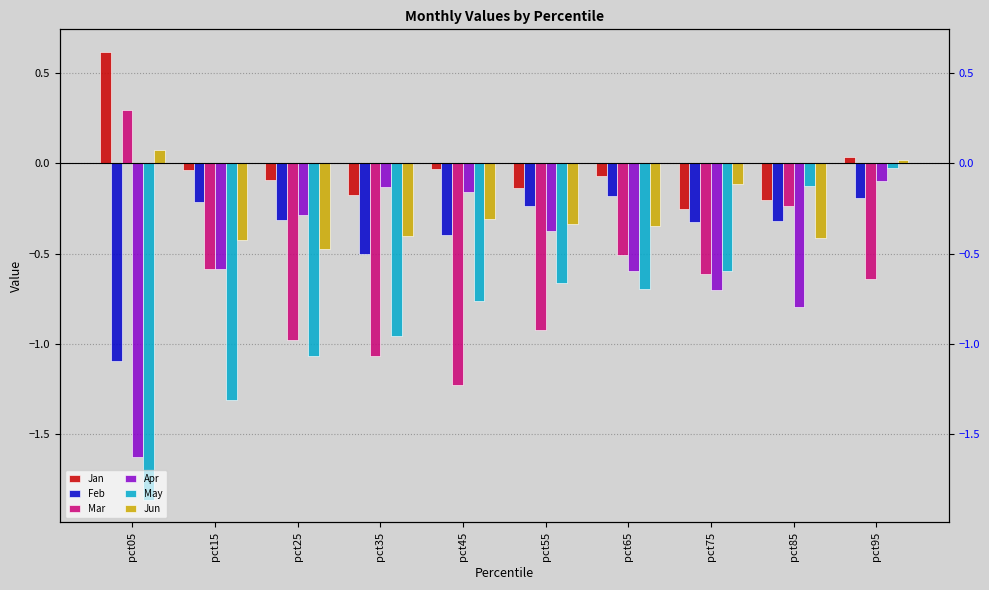

What is the difference between the maximum and minimum values in the Jan series?

0.9